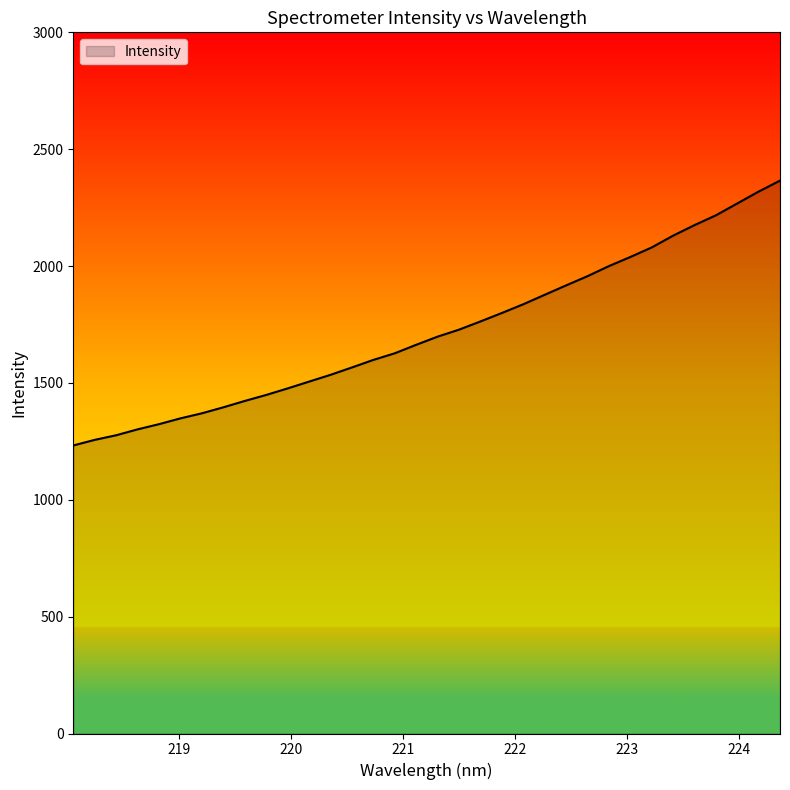

What is the minimum value shown in the chart?

1232.4